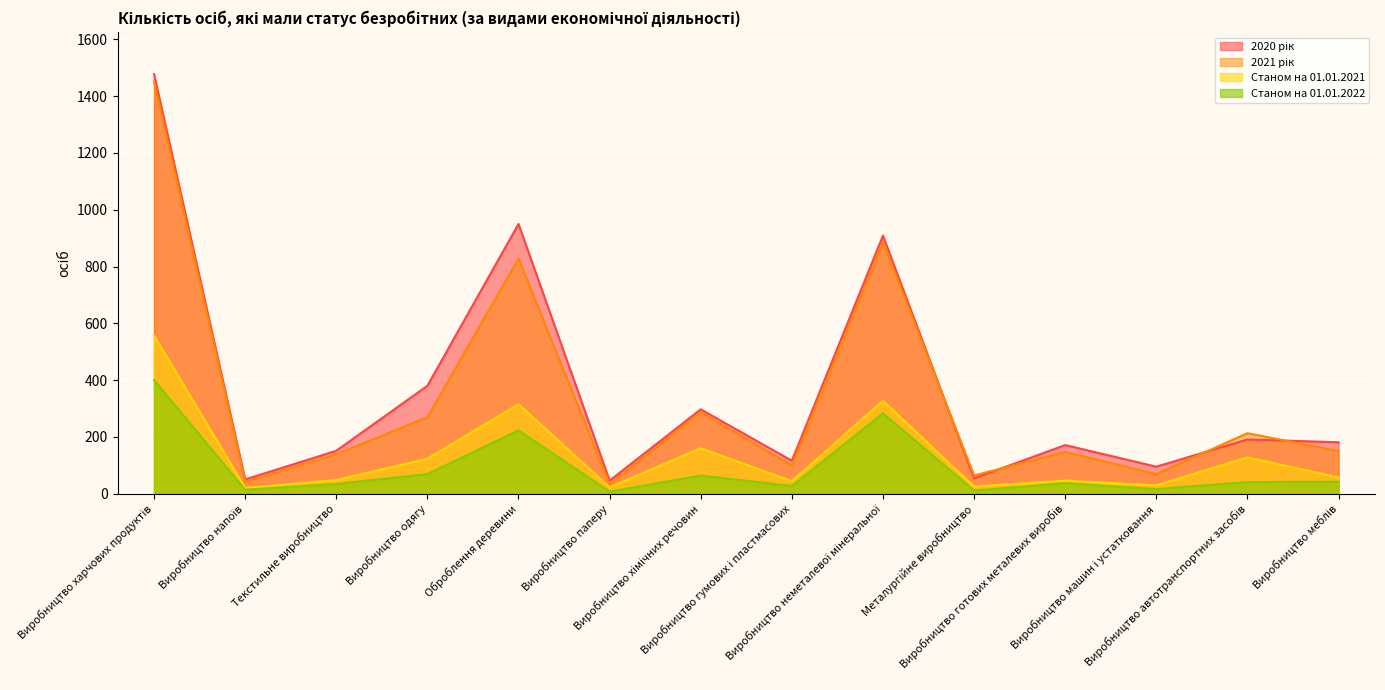

The value of 2020 рік at Виробництво неметалевої мінеральної is 1348. True or false?

False